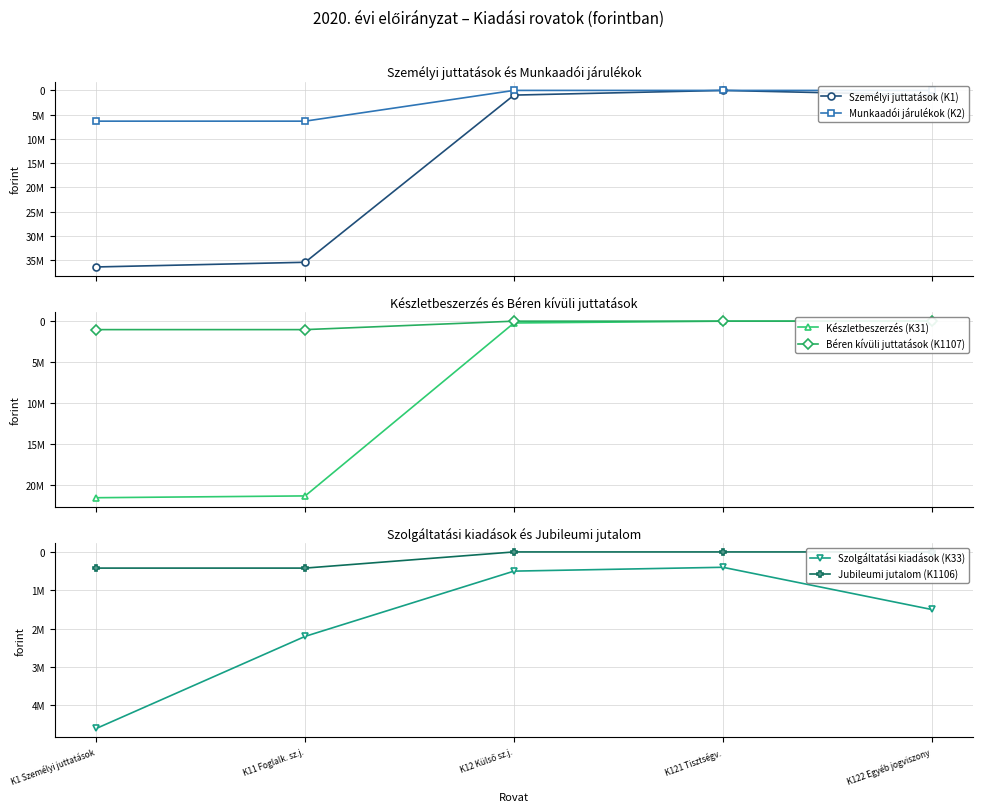

How many lines are shown in the chart?

6